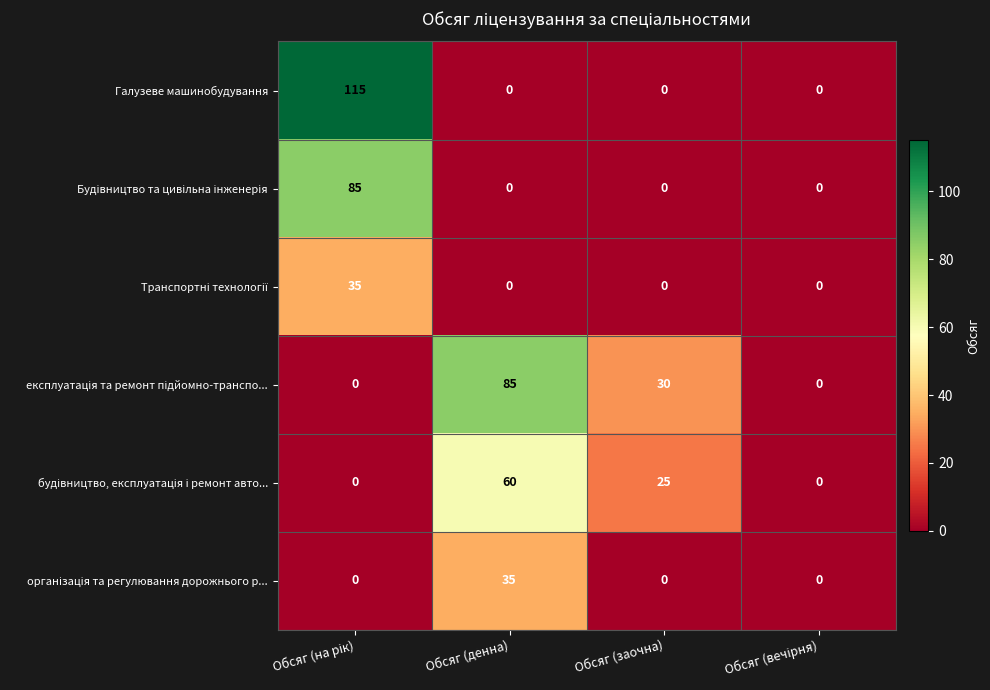

What is the spread (max minus min) of values at Обсяг (заочна)?

30